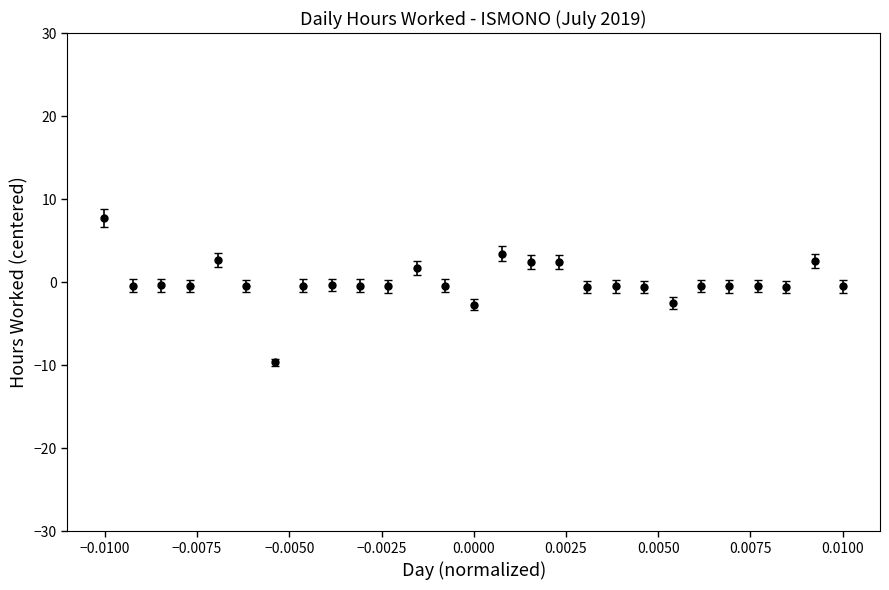

What is the value of the 5th point from the left?

2.7